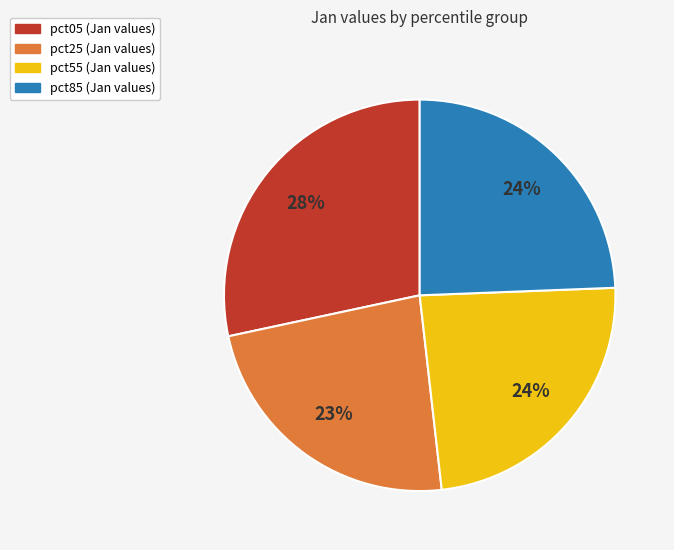

Is there any slice that represents more than half of the pie?

No